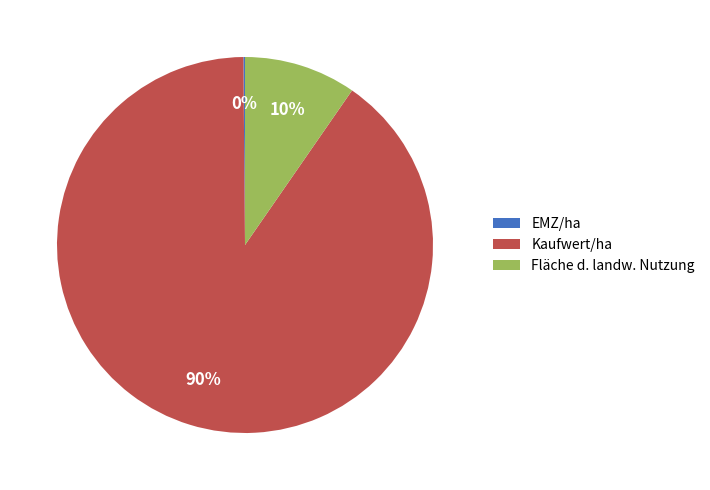

The Fläche d. landw. Nutzung slice represents 10% of the pie. True or false?

True